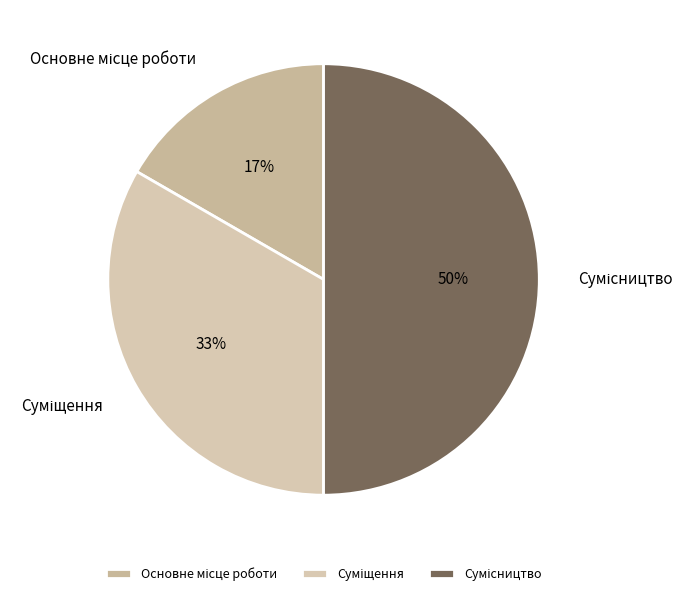

To the nearest percent, what is the average slice percentage?

33%